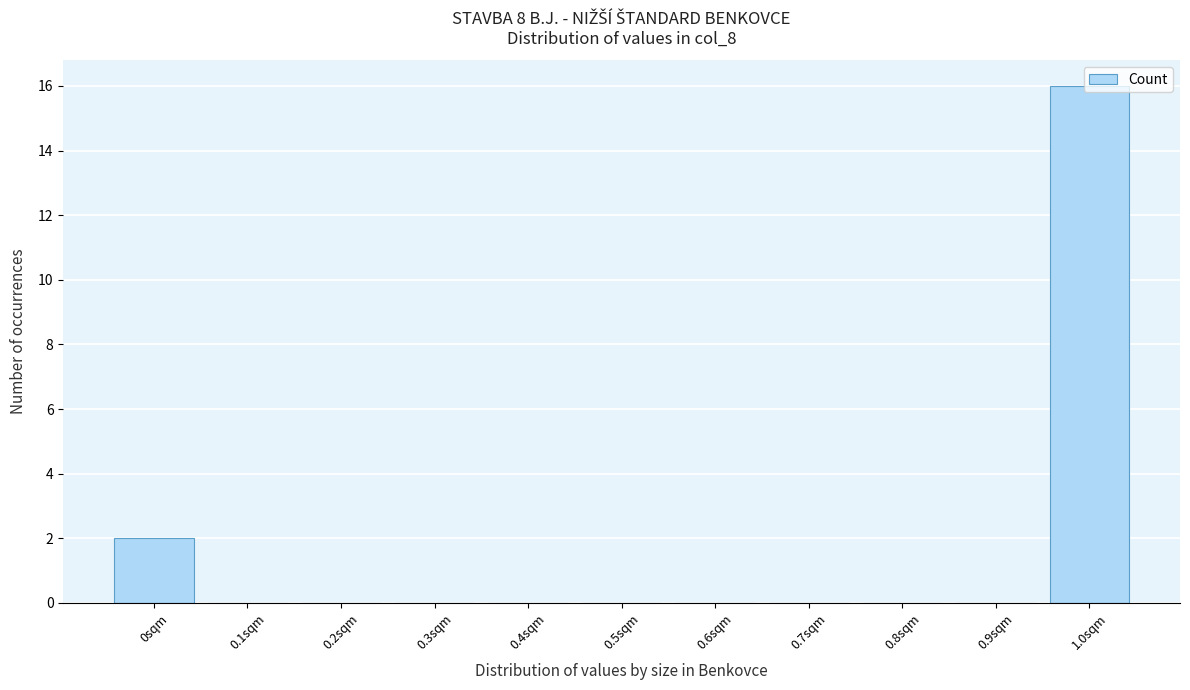

What is the maximum value shown in the chart?

16